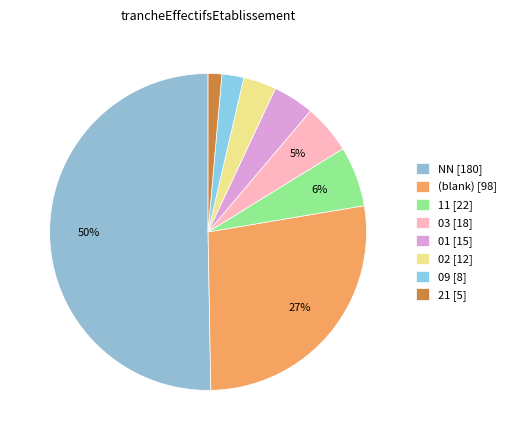

What is the smallest slice in the pie chart?

21 [5]